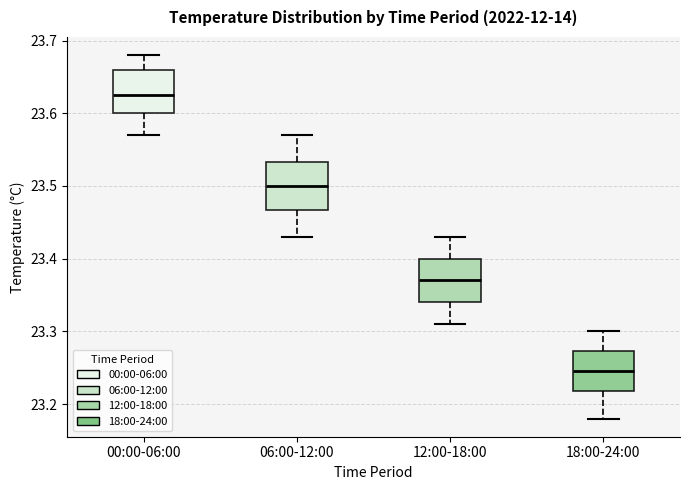

Which box has the lowest median line?

18:00-24:00